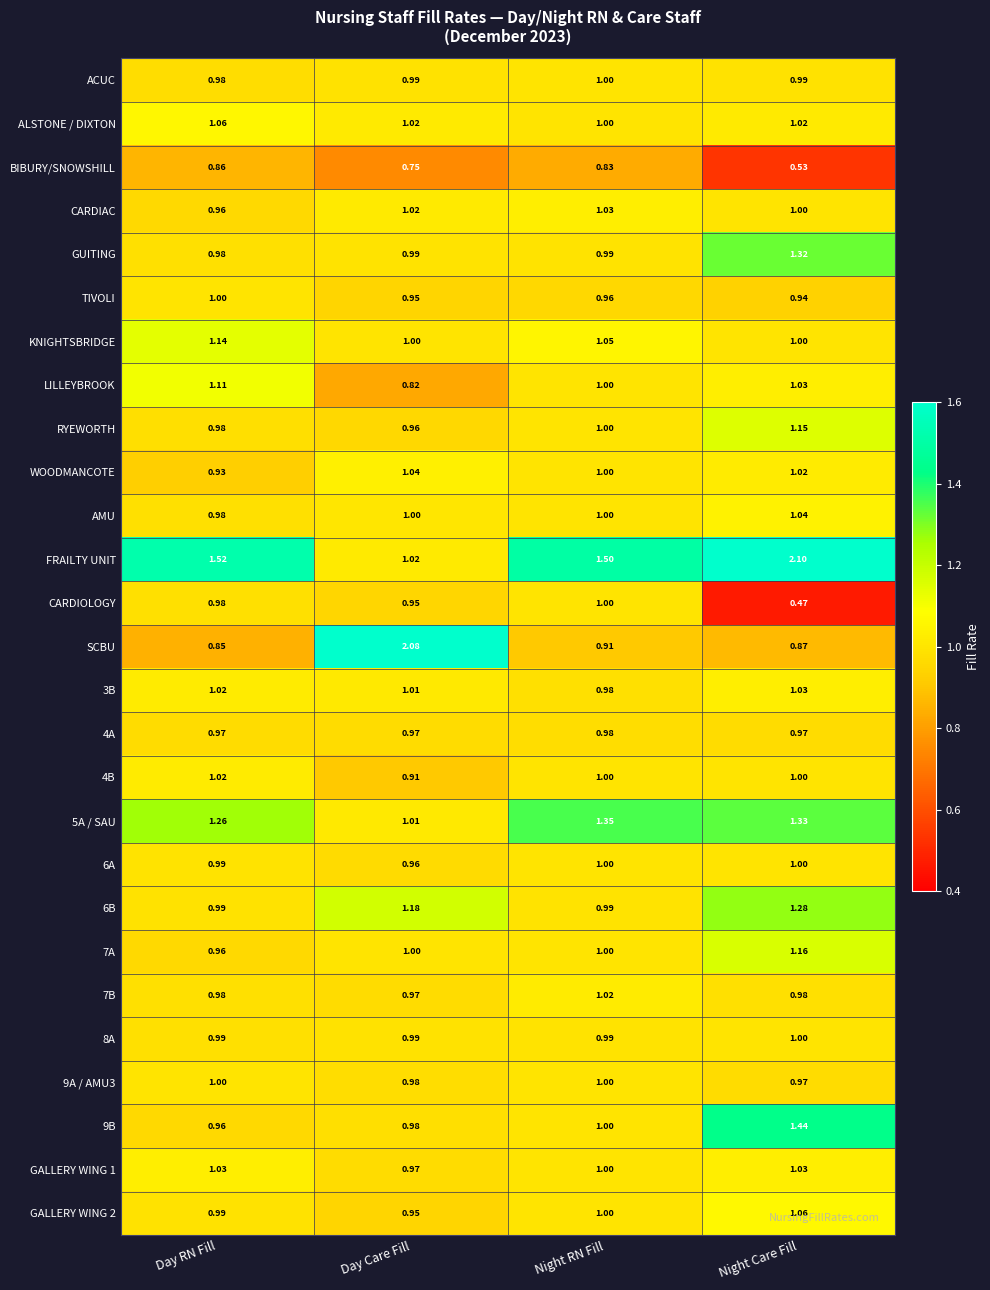

Where is BIBURY/SNOWSHILL nearest to the value 0?

Night Care Fill